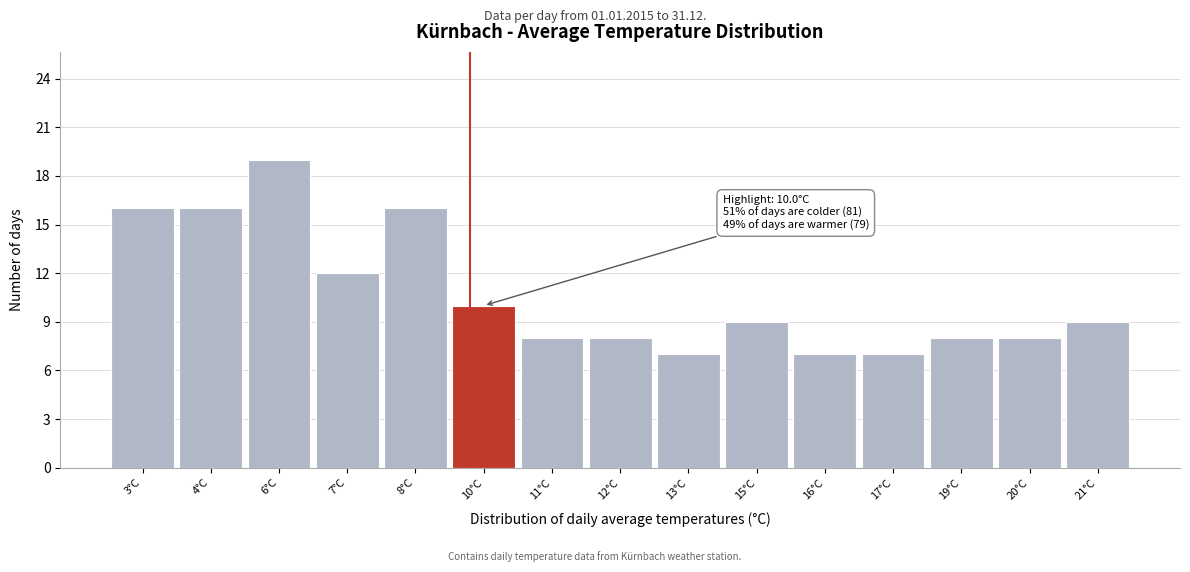

Reading right to left, list all the values displayed in this chart.

21°C=9	20°C=8	19°C=8	17°C=7	16°C=7	15°C=9	13°C=7	12°C=8	11°C=8	10°C=10	8°C=16	7°C=12	6°C=19	4°C=16	3°C=16